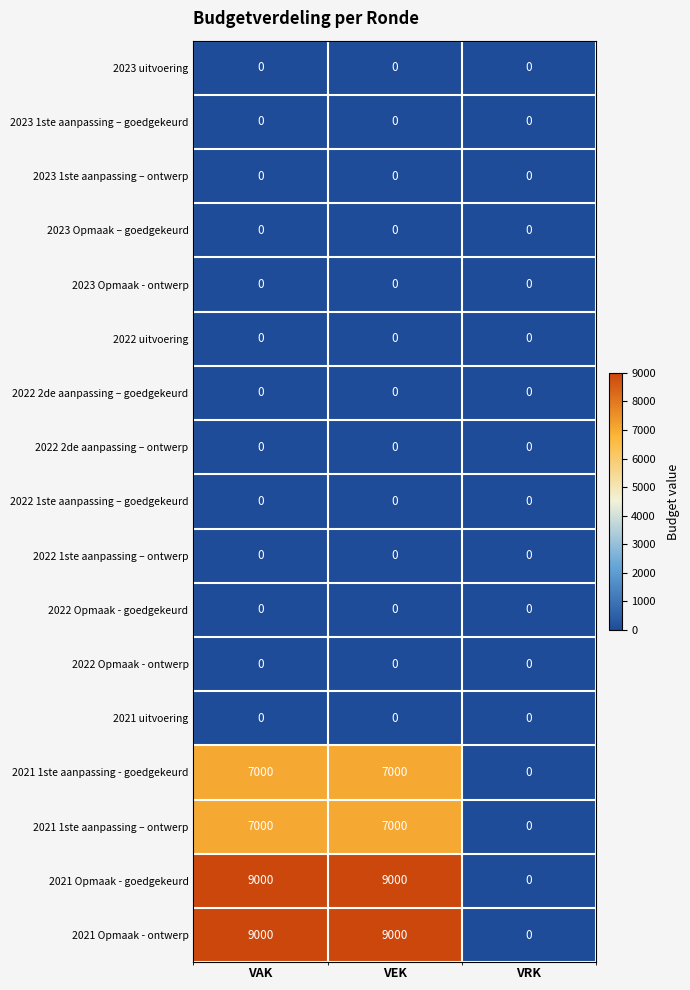

What is the approximate value of 2021 1ste aanpassing – ontwerp at VAK, to the nearest 50?

7000